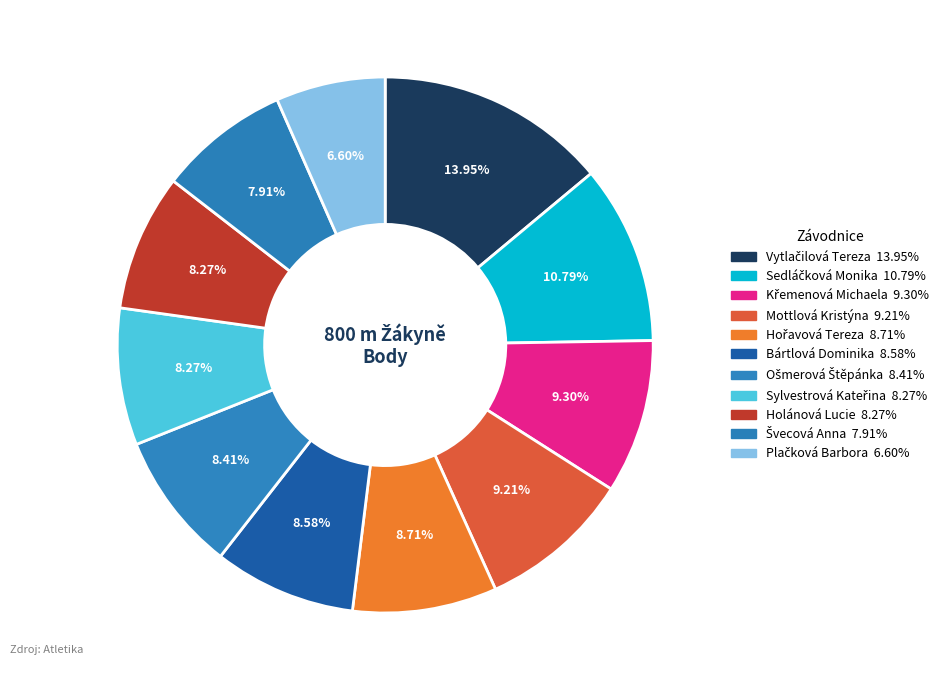

What is the smallest slice in the pie chart?

Plačková Barbora